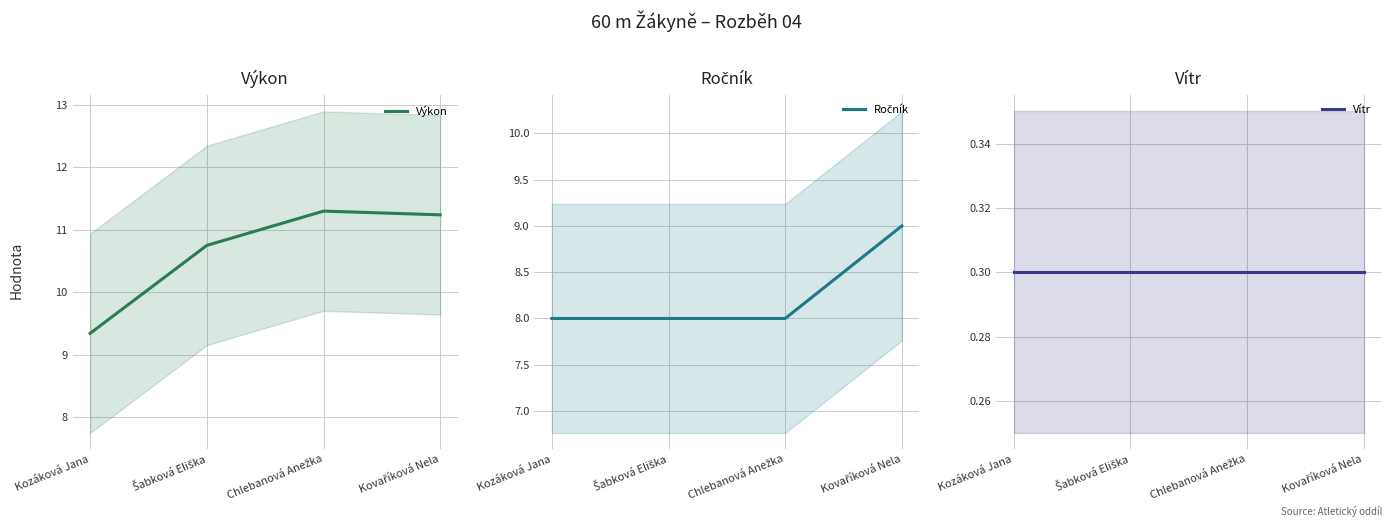

Which series changed the most between Šabková Eliška and Chlebanová Anežka?

Výkon